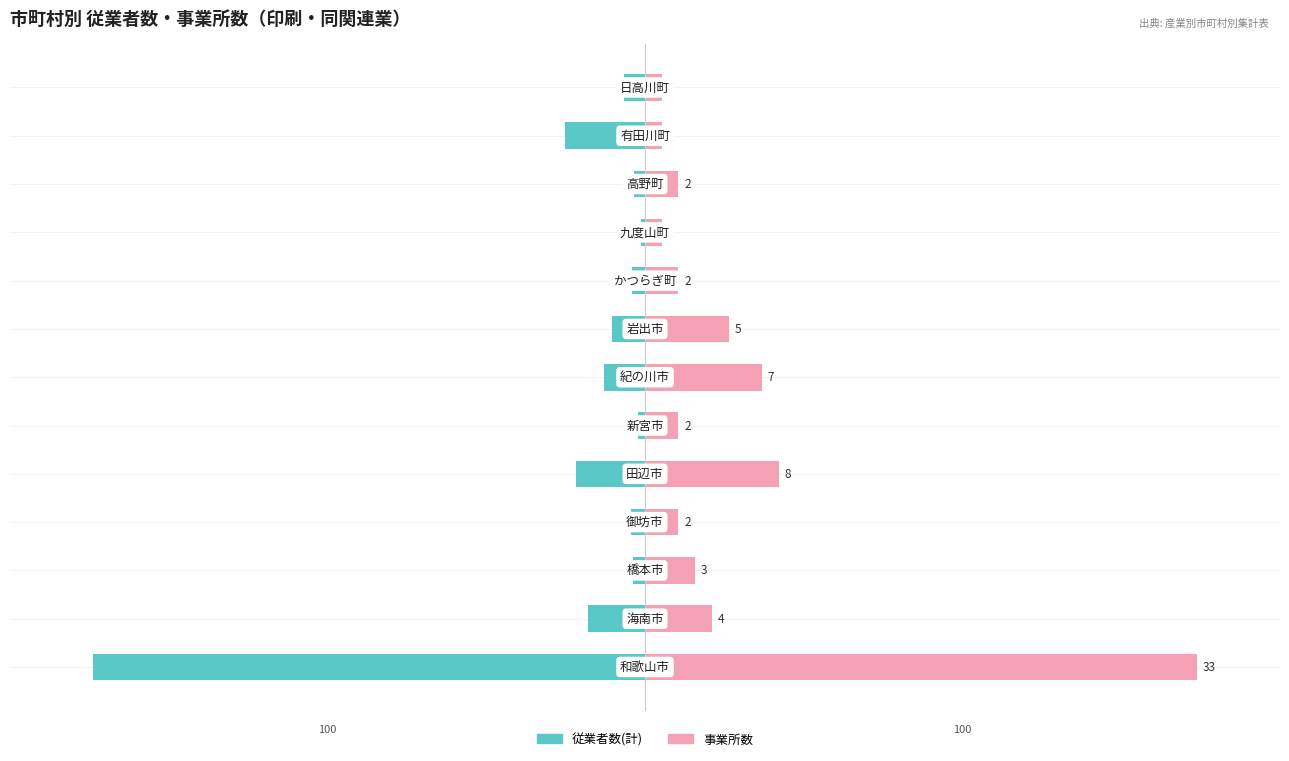

What is the approximate value of 事業所数 at −100?

12.1